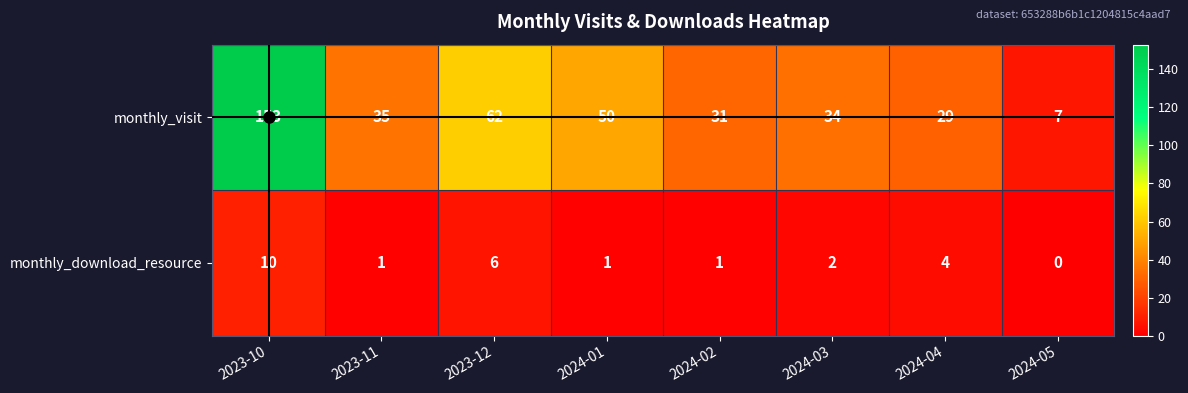

What is the maximum value for monthly_download_resource?

10